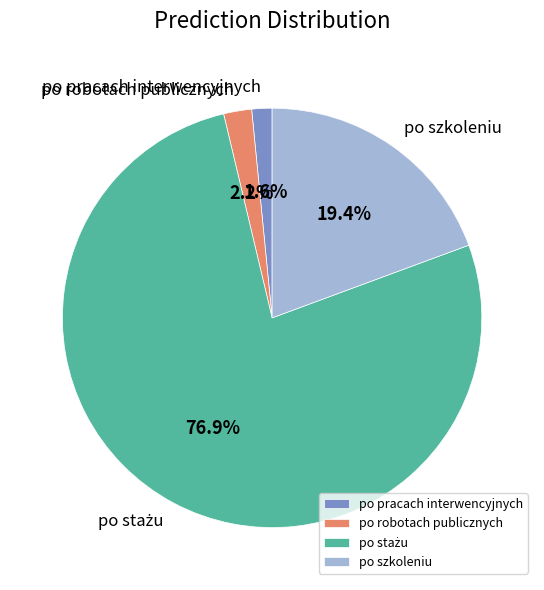

True or false: po szkoleniu accounts for 31% of the total.

False